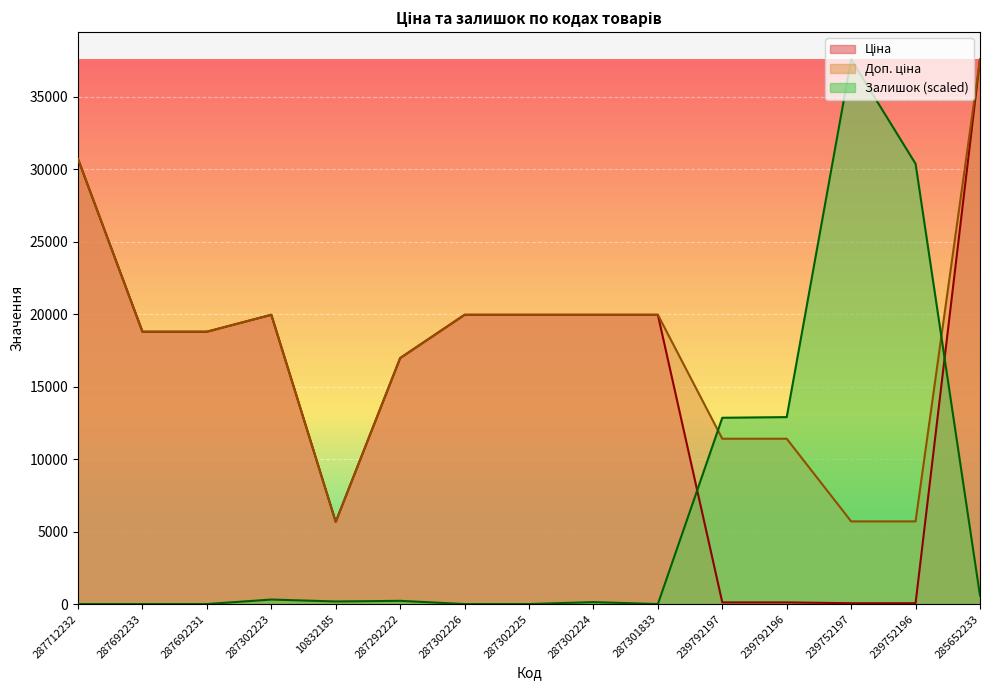

What is the label of the 12th point from the right?

287302223